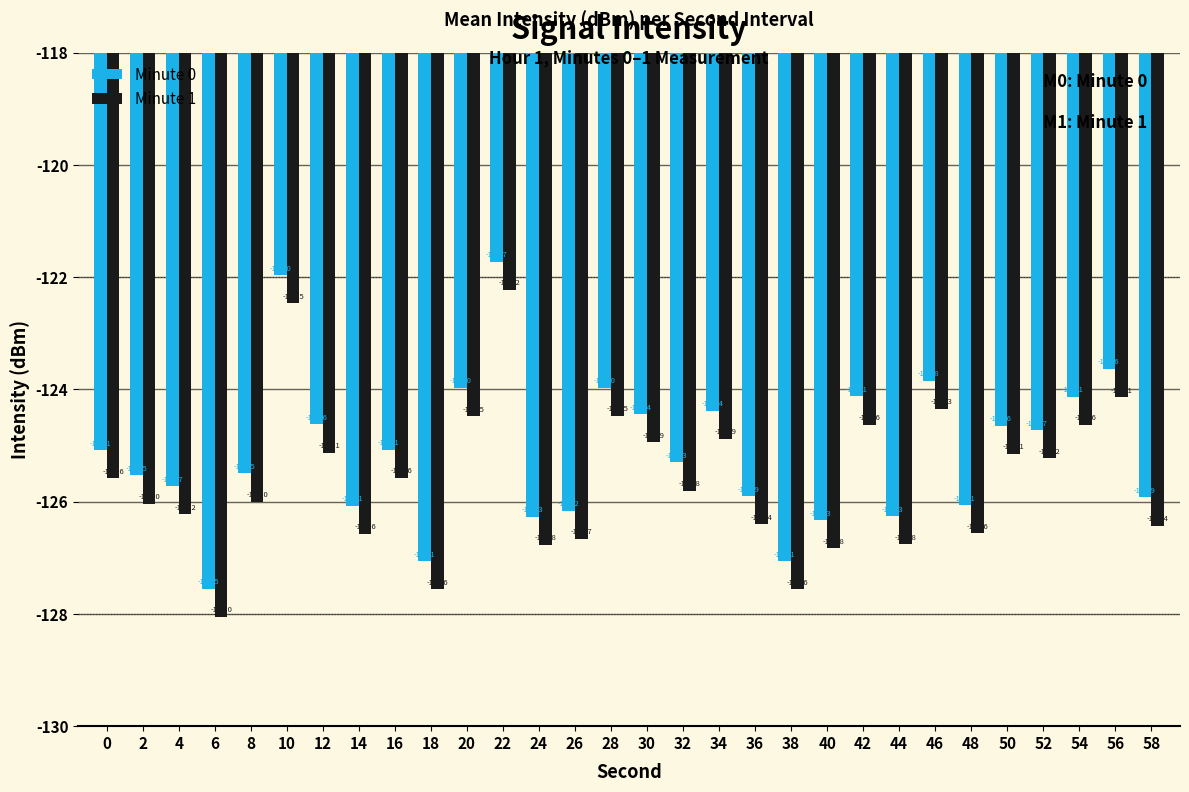

Where is Minute 0 nearest to the value -124?

20